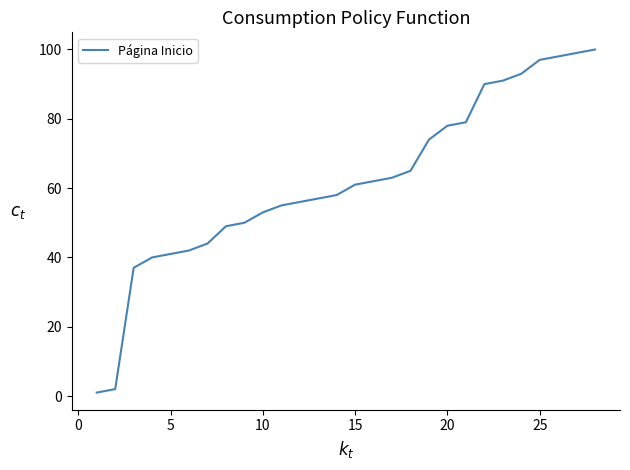

What is the smallest value displayed?

1